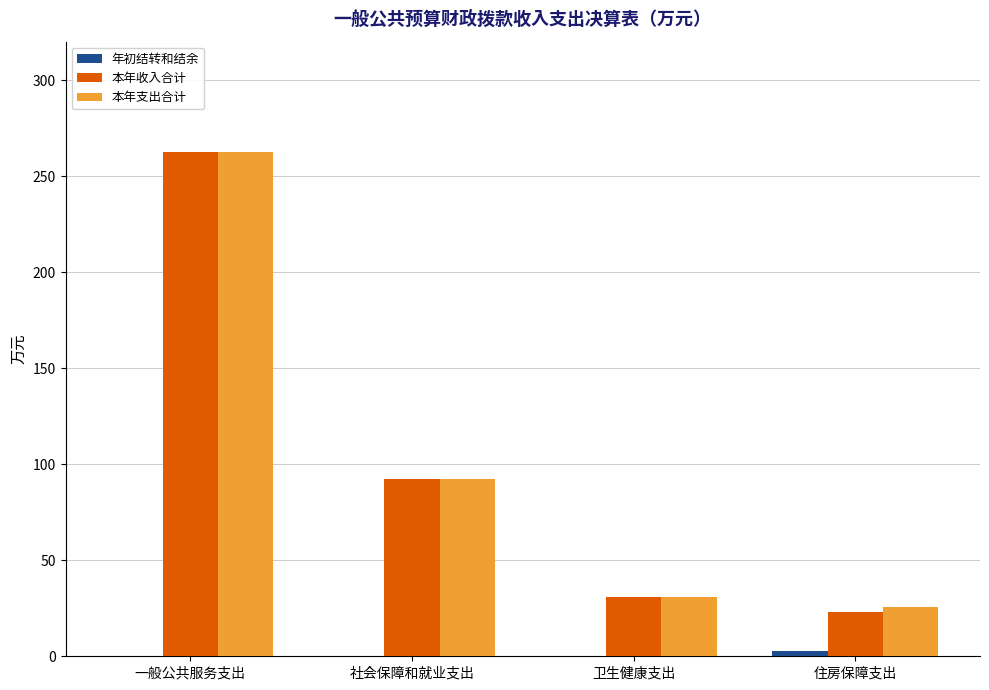

What is the sum of all 本年支出合计 values?

411.3